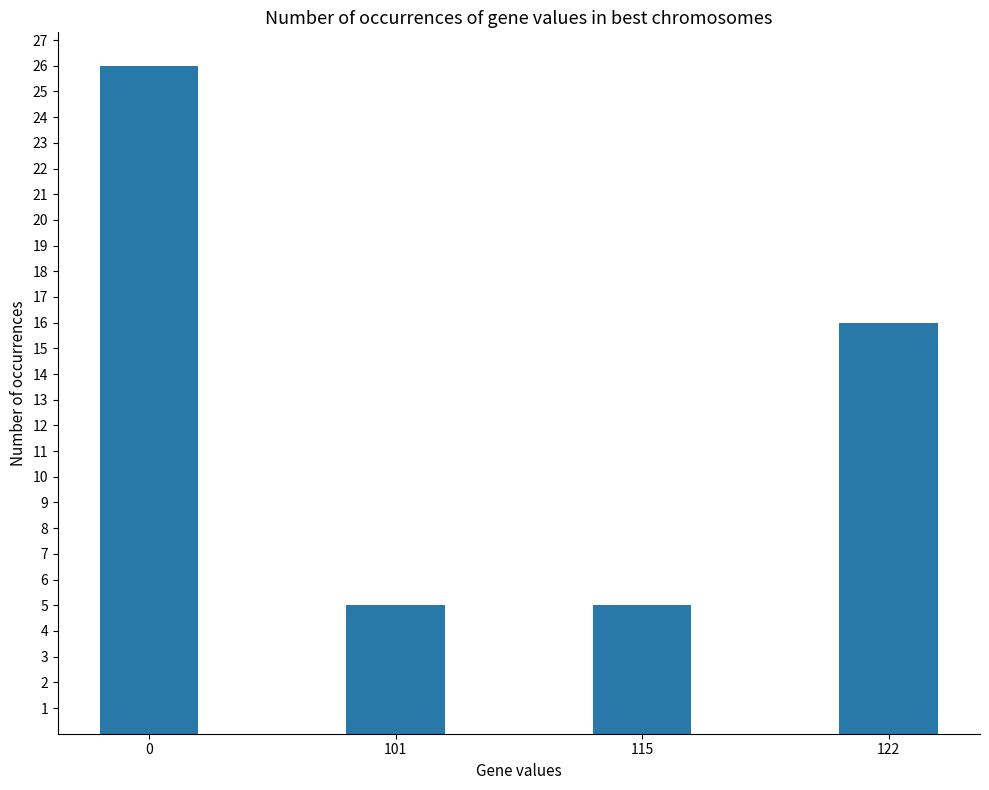

Count the values in the range 5 to 26.

4